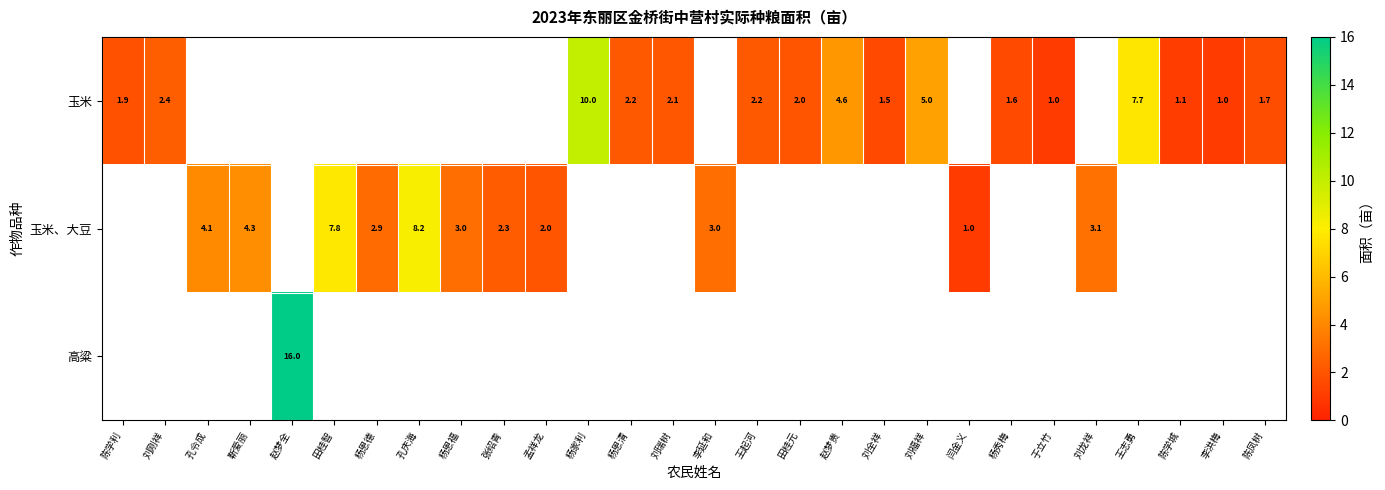

What is the maximum value shown in the chart?

16.0